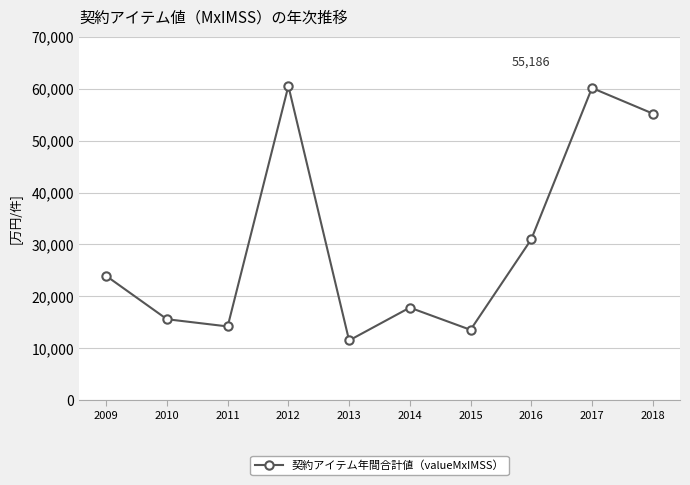

What is the smallest value displayed?

11543.9